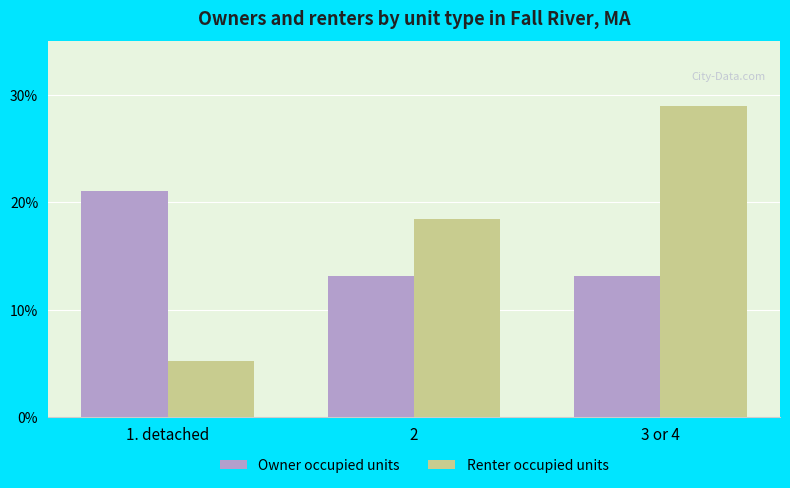

Which category has the highest value in the Owner occupied units series?

1. detached